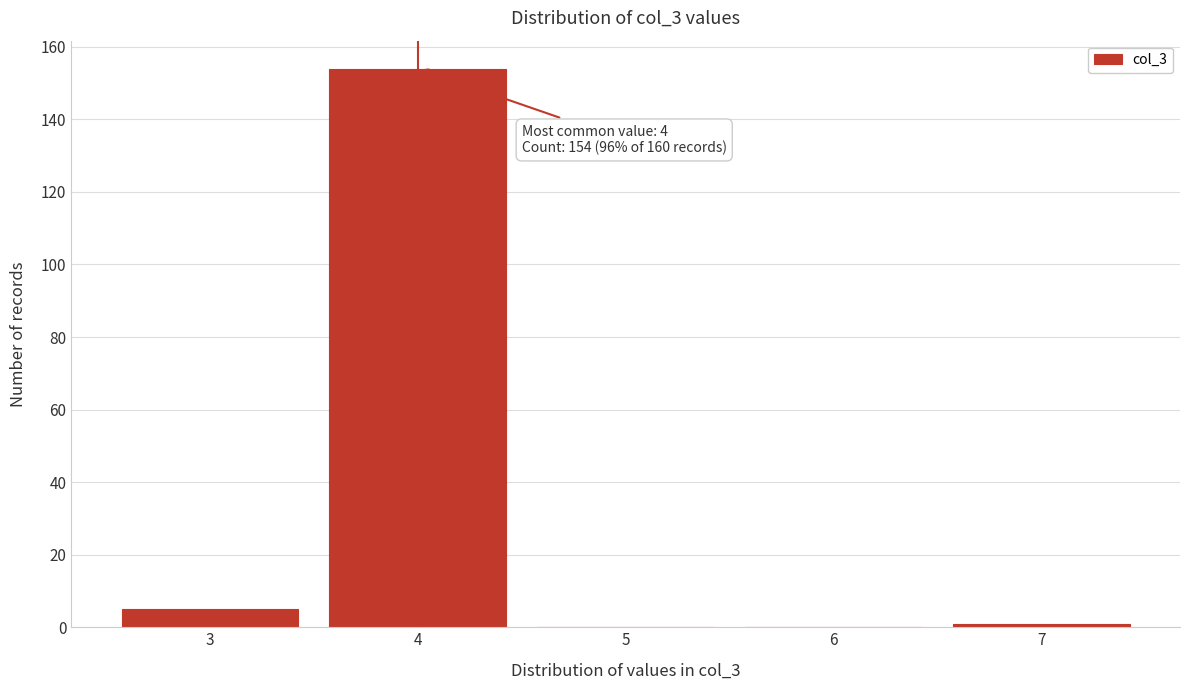

Over which range of the x-axis is the bar tallest?

3.5 to 4.5